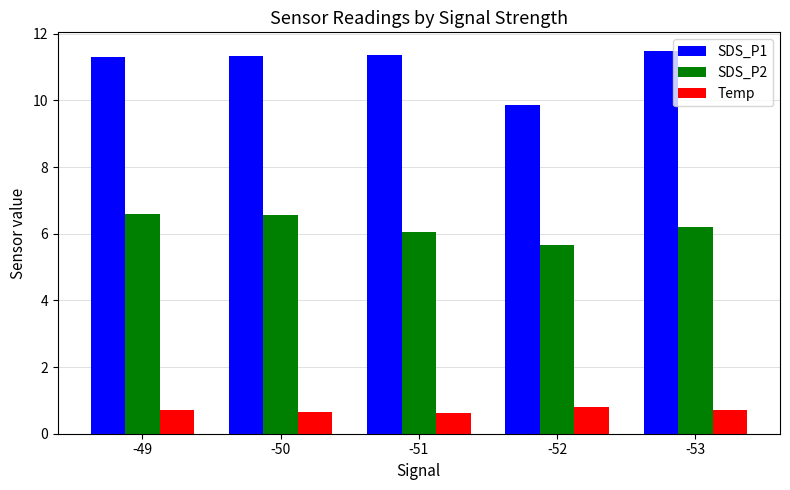

What is the approximate value of SDS_P1 at -50?

11.3